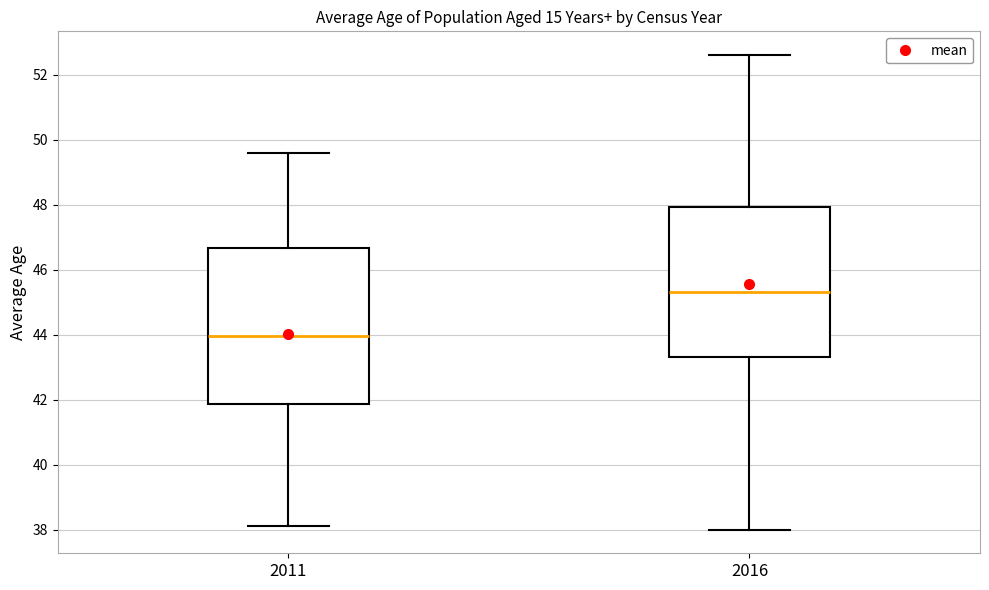

Reading left to right, read every box against the y-axis: the position of its median line, the range the box covers, and the ends of its whiskers. The values are not printed on the chart, so give them approximately, as read against the axis.

2011: median 44.0, box 41.8 to 46.6, whiskers 38.2 to 49.6
2016: median 45.4, box 43.4 to 48.0, whiskers 38.0 to 52.6